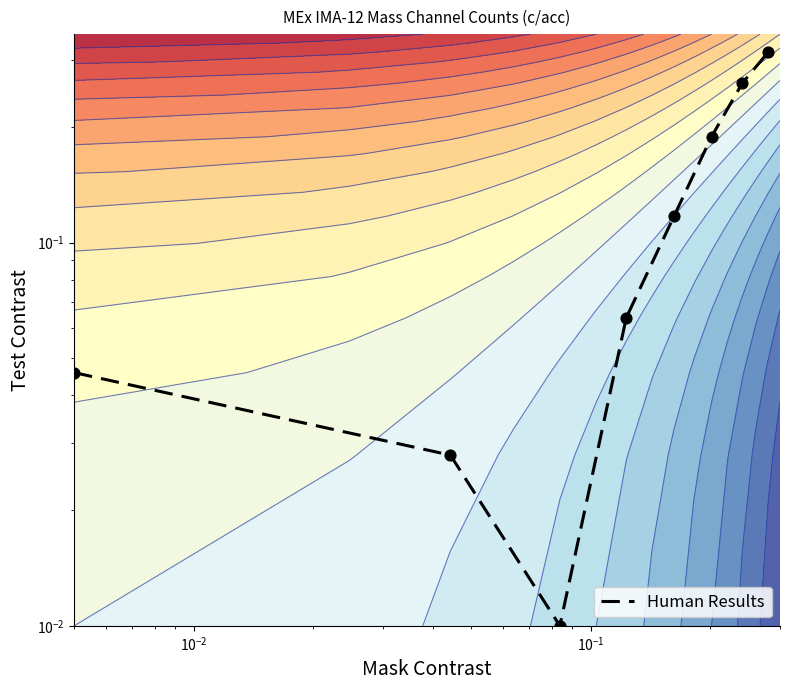

Reading left to right, transcribe all the data shown in this chart.

0.0	0.0	0.0	0.1	0.1	0.2	0.3	0.3